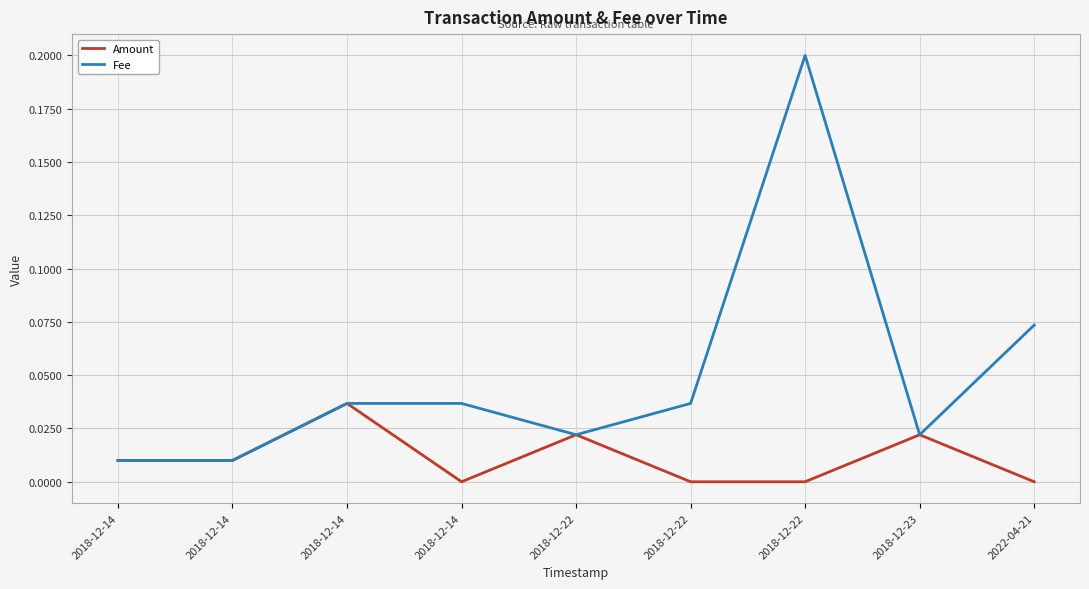

Reading left to right, extract all data points from this chart.

Amount: 2018-12-14=0.0	2018-12-14=0.0	2018-12-14=0.0	2018-12-14=0.0	2018-12-22=0.0	2018-12-22=0.0	2018-12-22=0.0	2018-12-23=0.0	2022-04-21=0.0
Fee: 2018-12-14=0.0	2018-12-14=0.0	2018-12-14=0.0	2018-12-14=0.0	2018-12-22=0.0	2018-12-22=0.0	2018-12-22=0.2	2018-12-23=0.0	2022-04-21=0.1